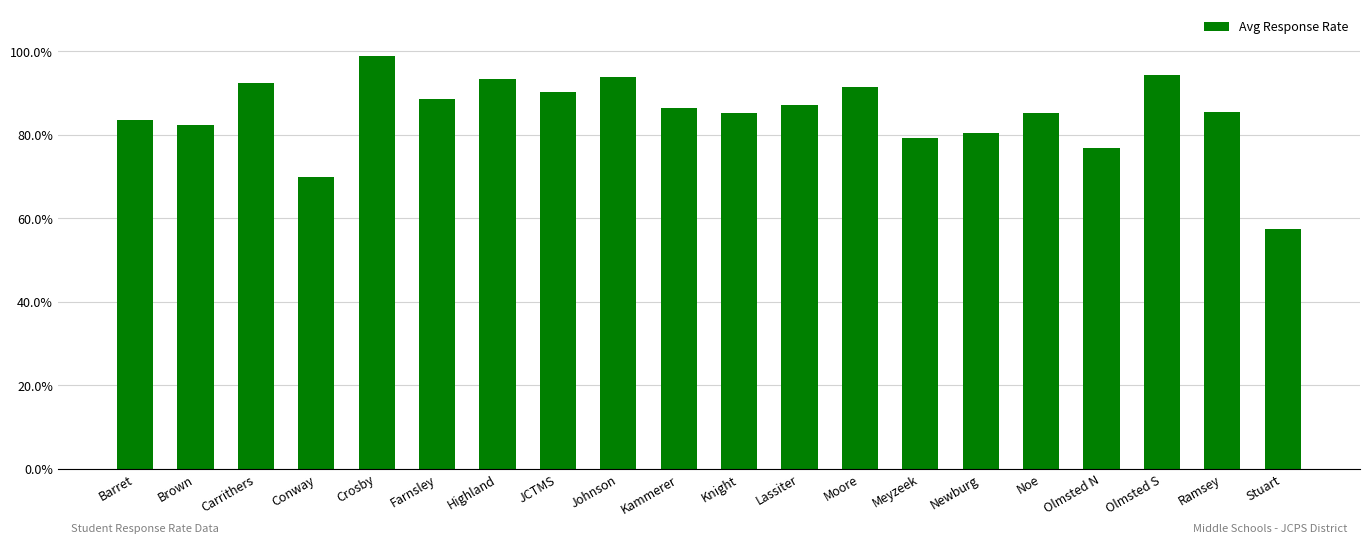

What is the difference between the values at Carrithers and Stuart?

35.0